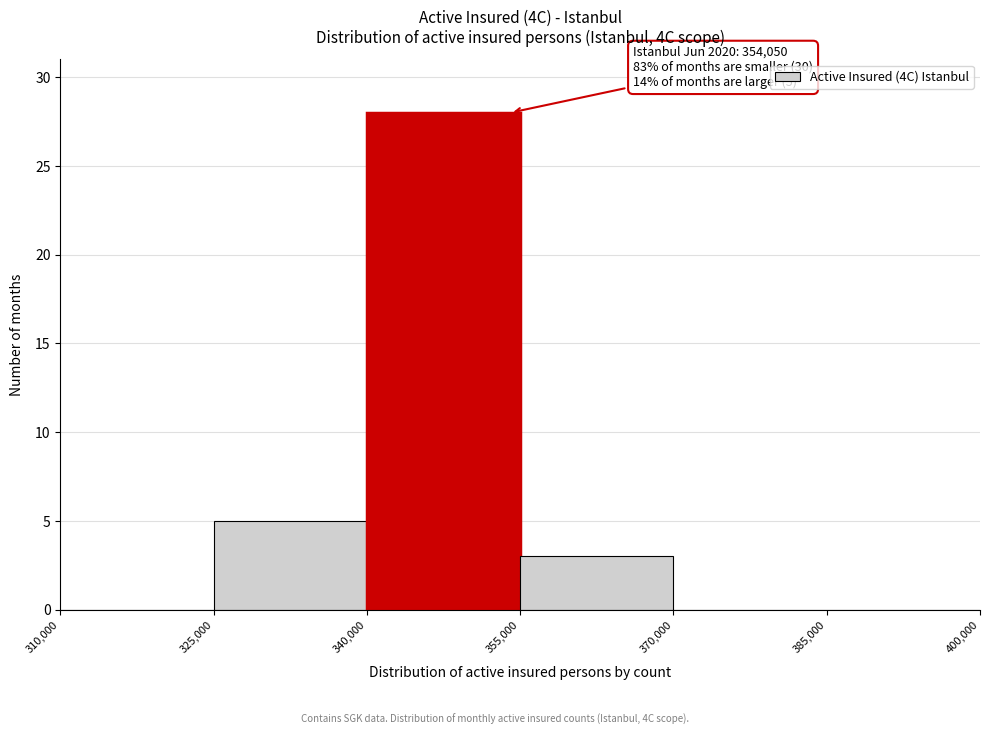

Which range on the x-axis has the tallest bar?

340,000 to 355,000